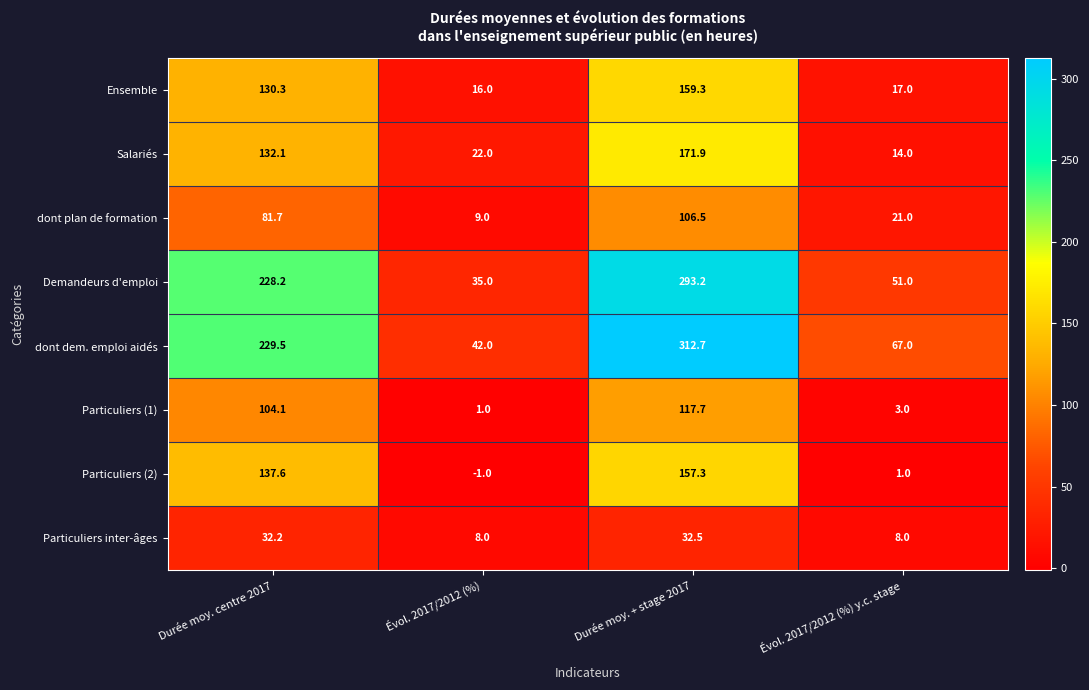

What is the approximate value of Particuliers inter-âges at Évol. 2017/2012 (%) y.c. stage?

8.0